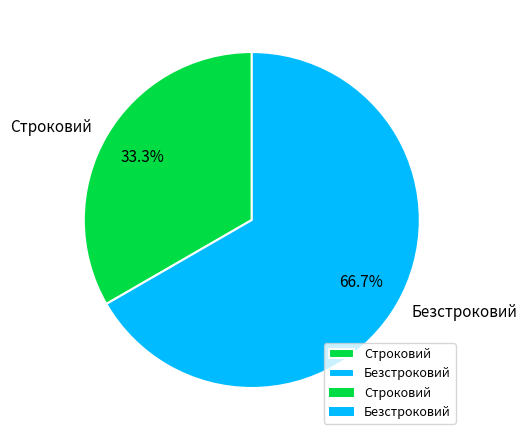

Is it true that Безстроковий is 67% of the pie?

True